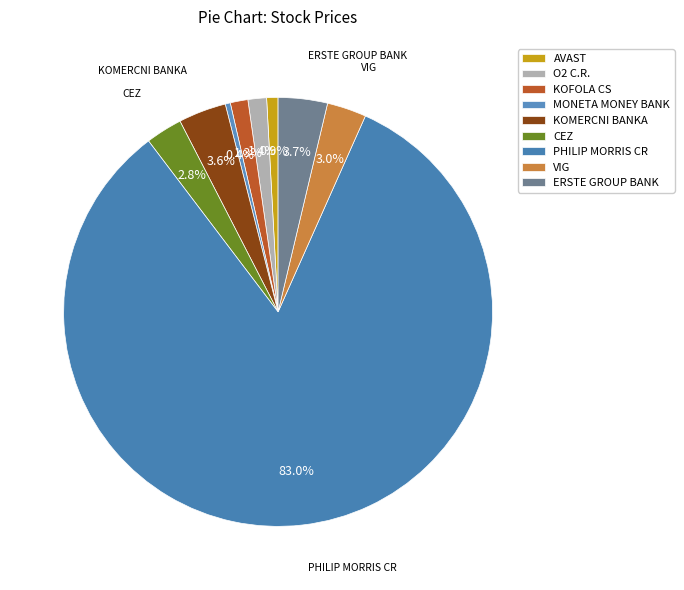

Does any single category account for the majority?

Yes